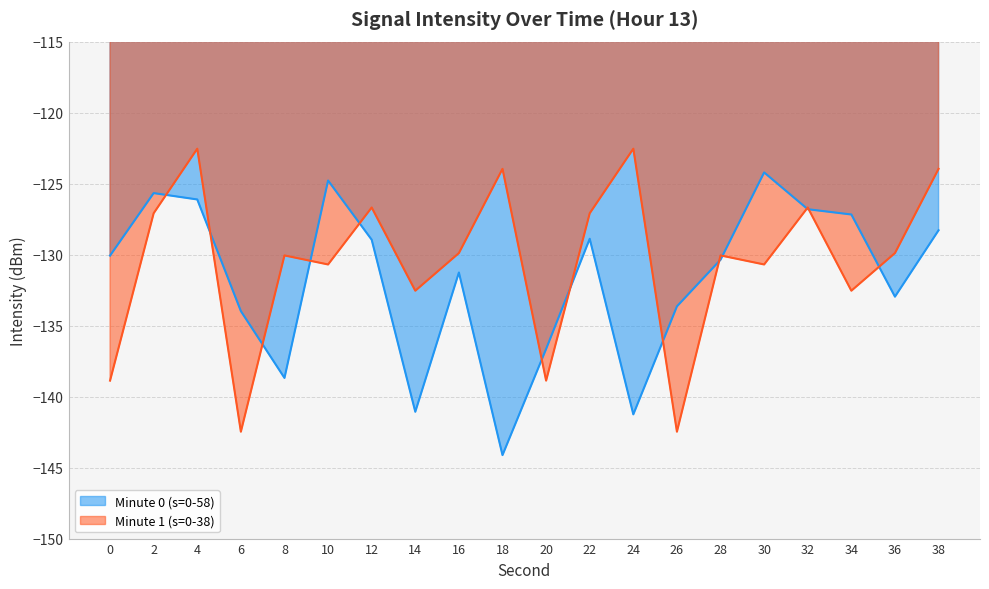

At which label does Minute 1 (s=0-38) first exceed -129?

2